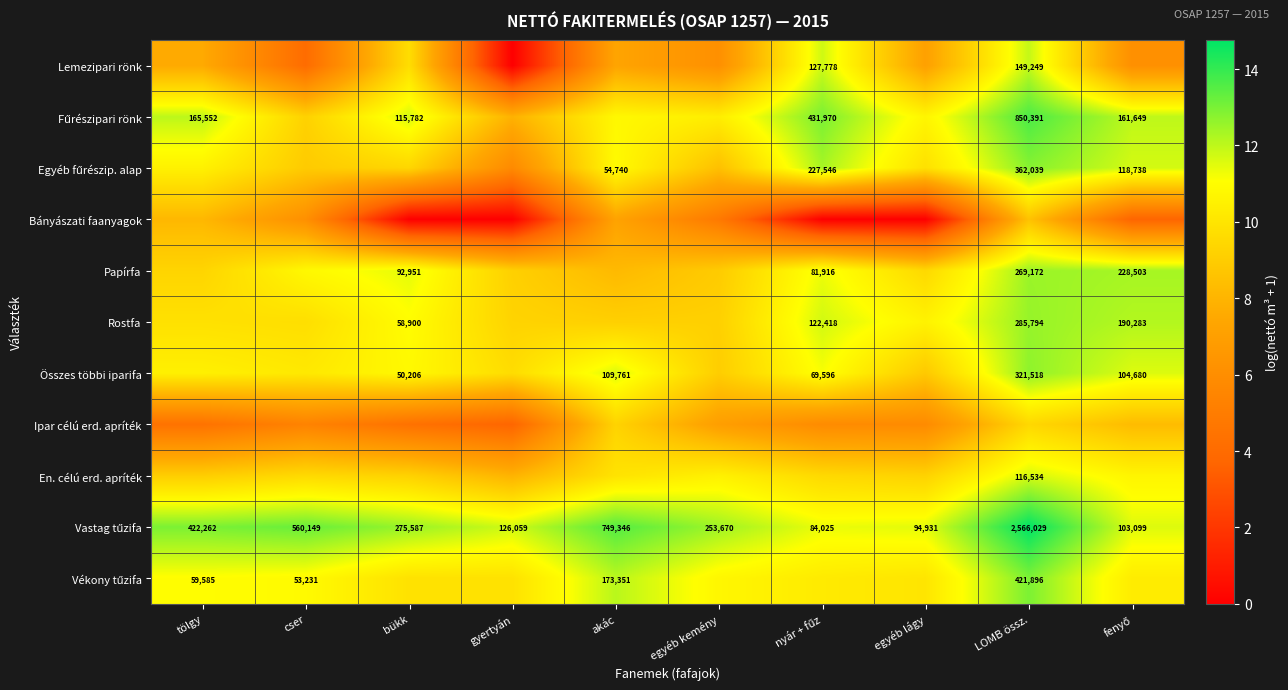

True or false: Rostfa has a value of 2.4 at cser.

False